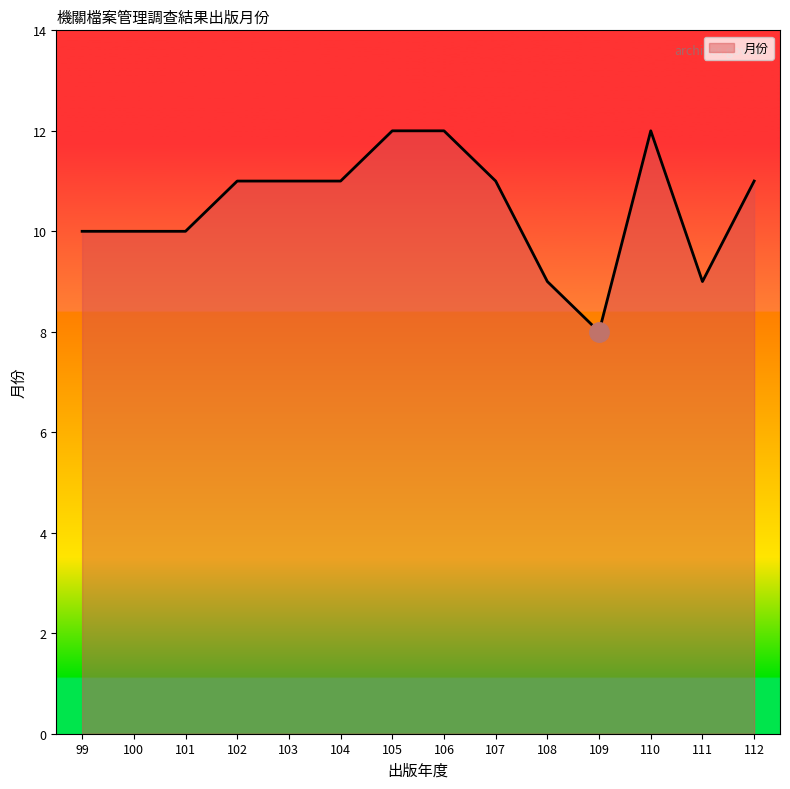

What is the difference between the maximum and minimum values?

4